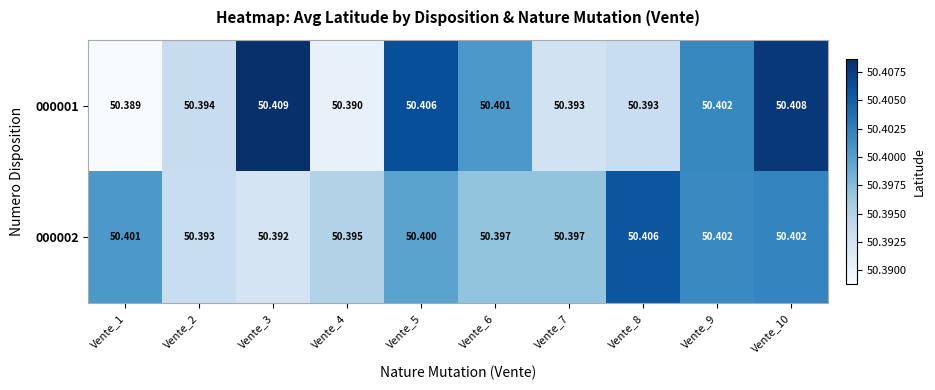

Is the value of 000002 at Vente_5 greater than the value of 000001 at Vente_3?

No